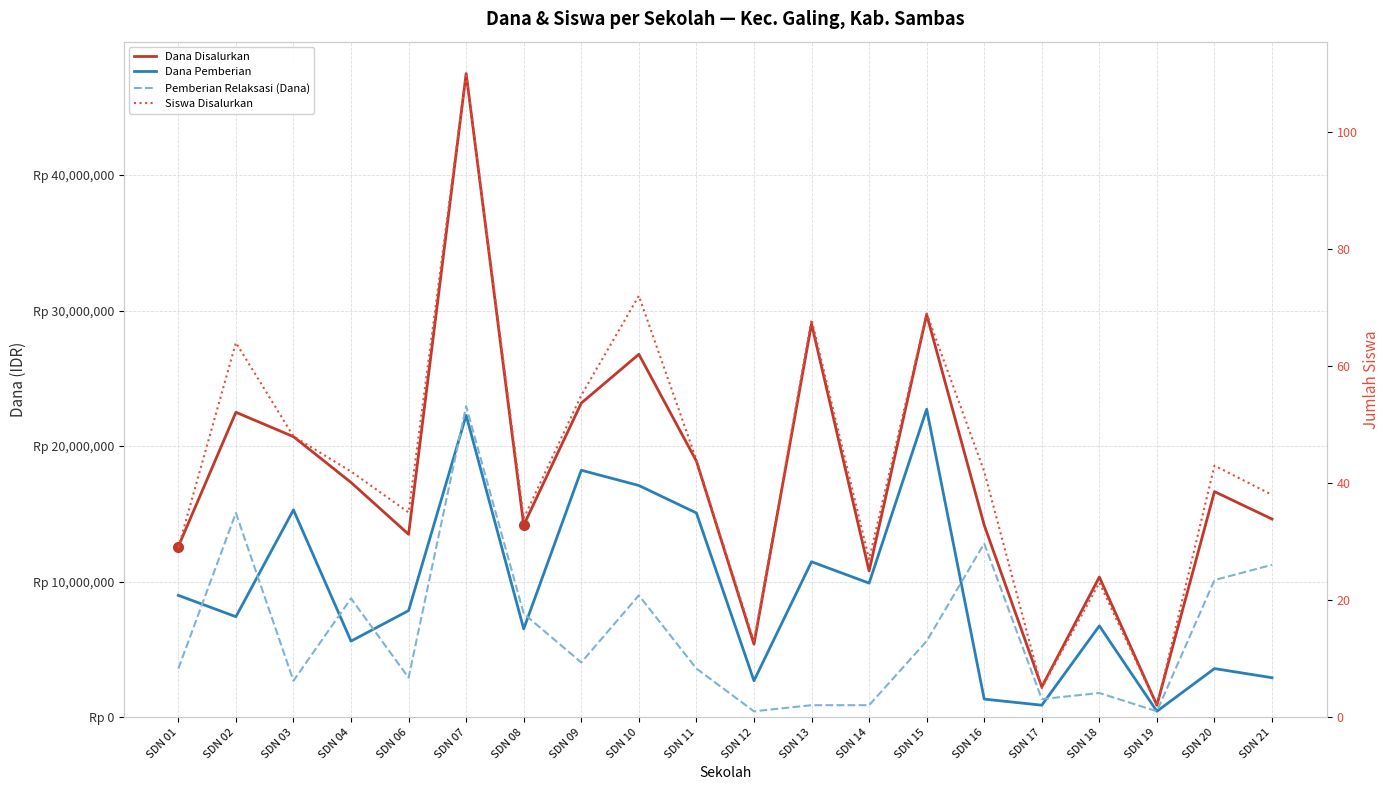

What is the smallest value displayed?

2